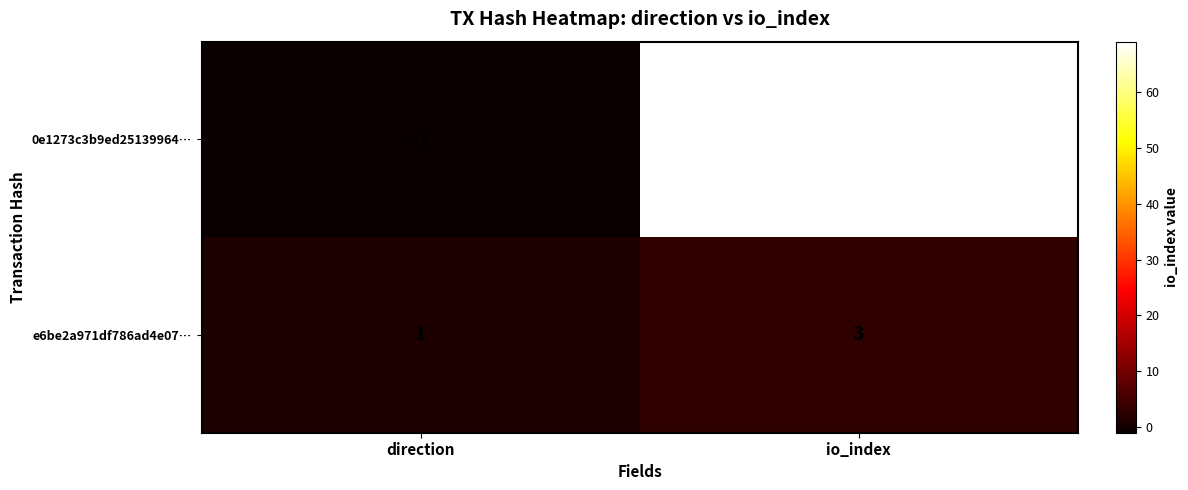

True or false: 0e1273c3b9ed25139964… has a value of 37 at io_index.

False